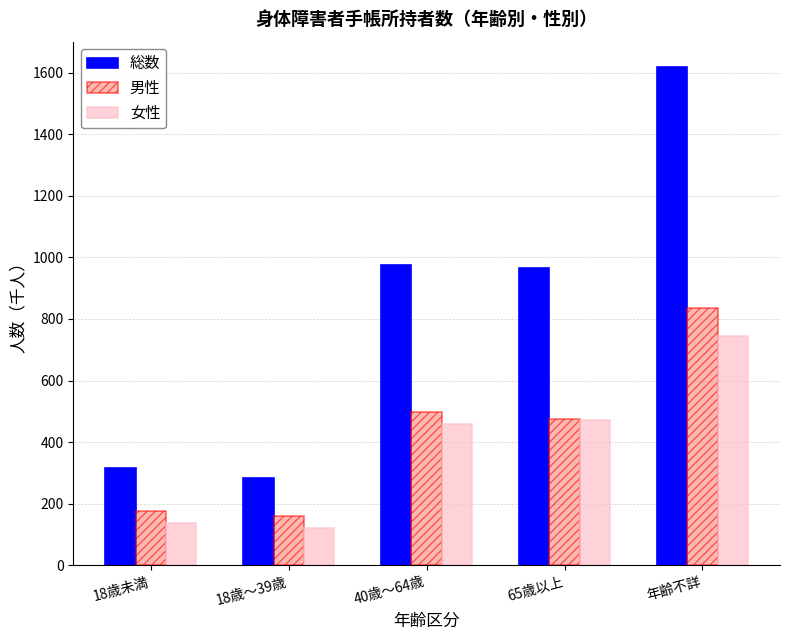

What position from the left is 18歳～39歳?

2